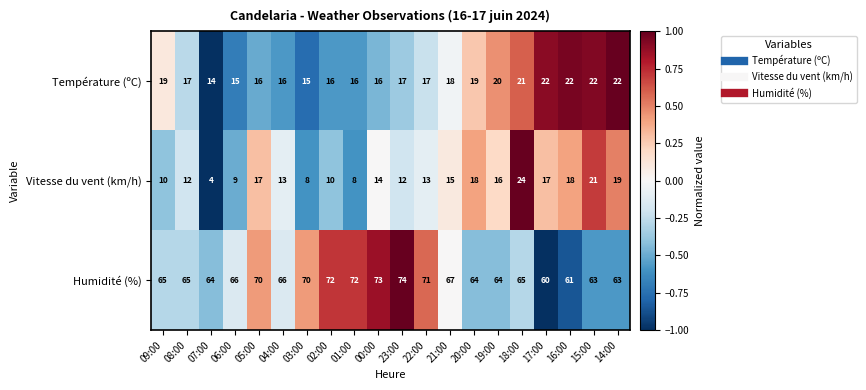

The Température (ºC) series shows 10 at 09:00. True or false?

False